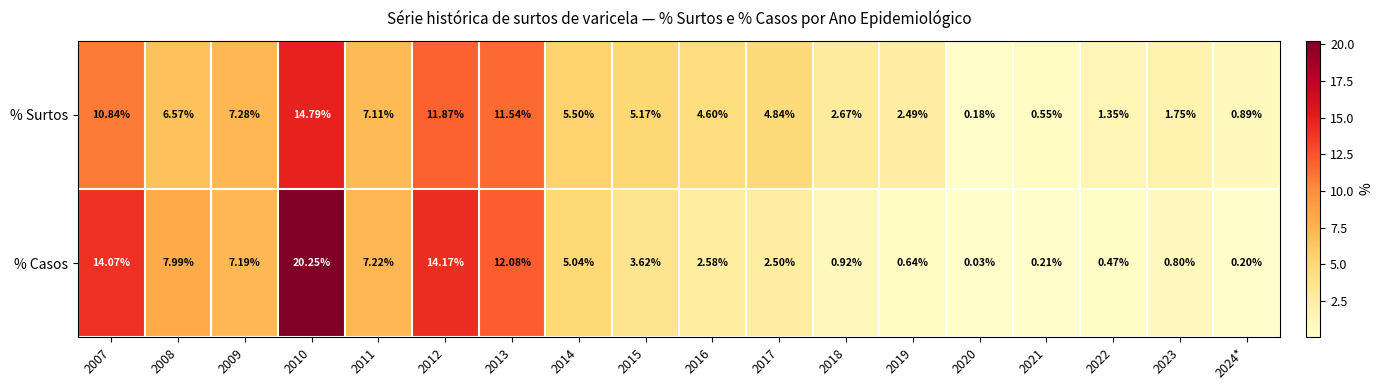

Which series has the largest range (max minus min)?

% Casos